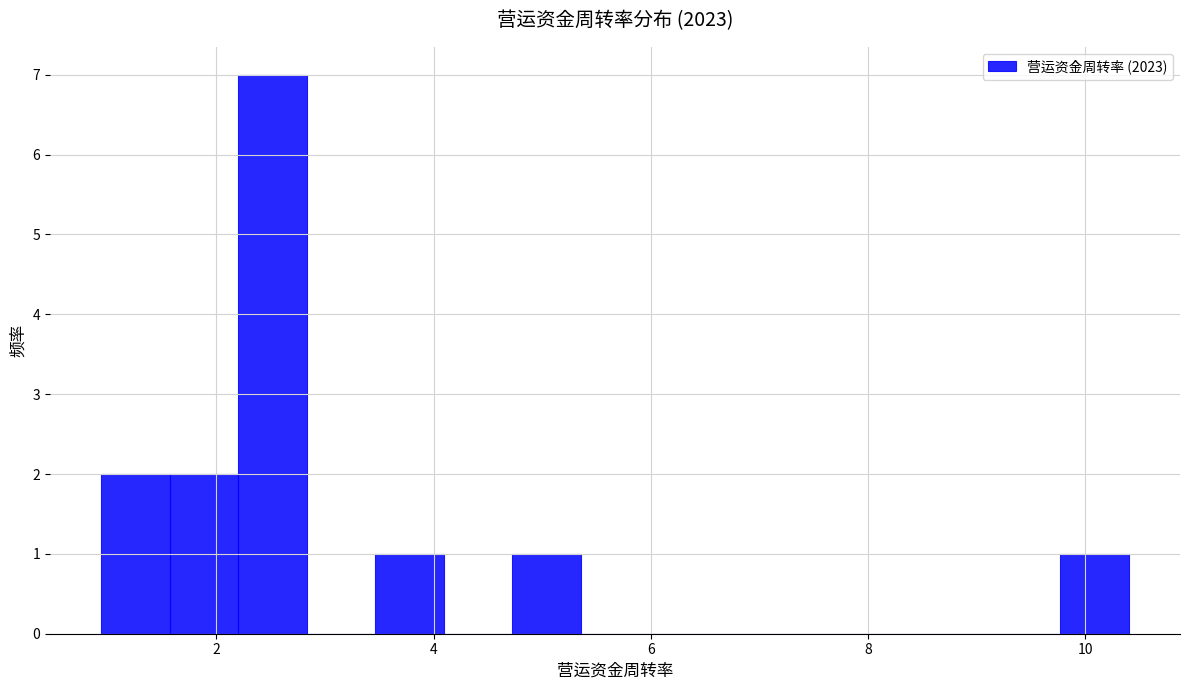

Around what value on the x-axis is the tallest bar? Give the approximate position of its centre, as read against the axis.

2.6